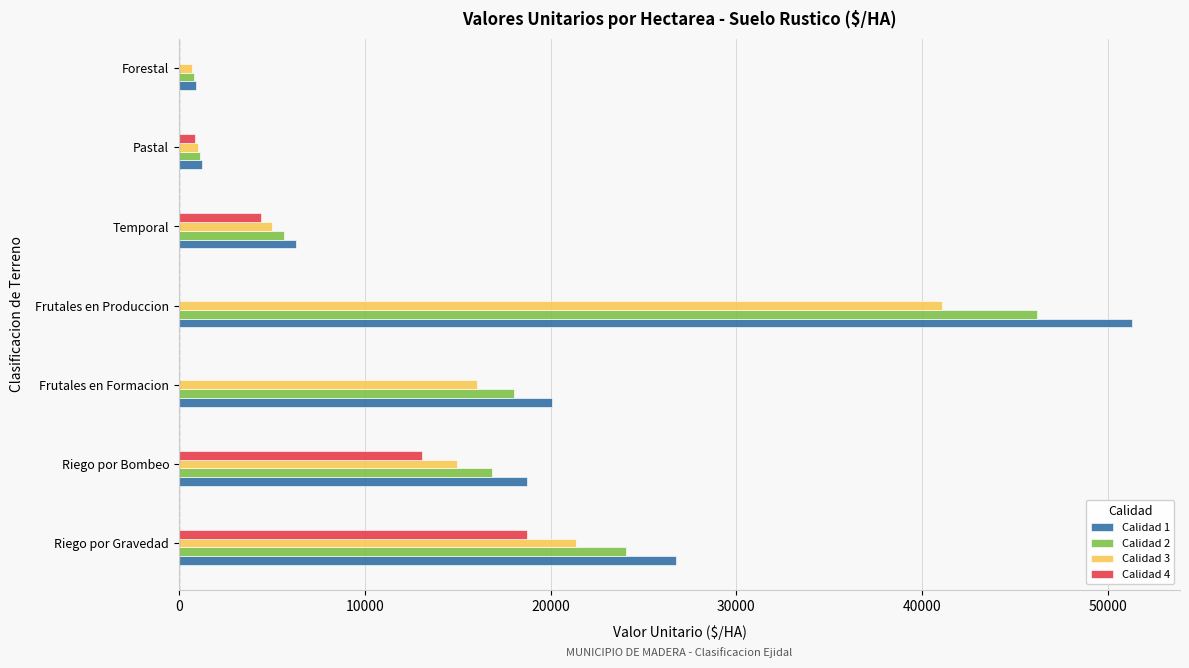

What is the difference between the second highest and second lowest values in the Calidad 2 series?

22921.9